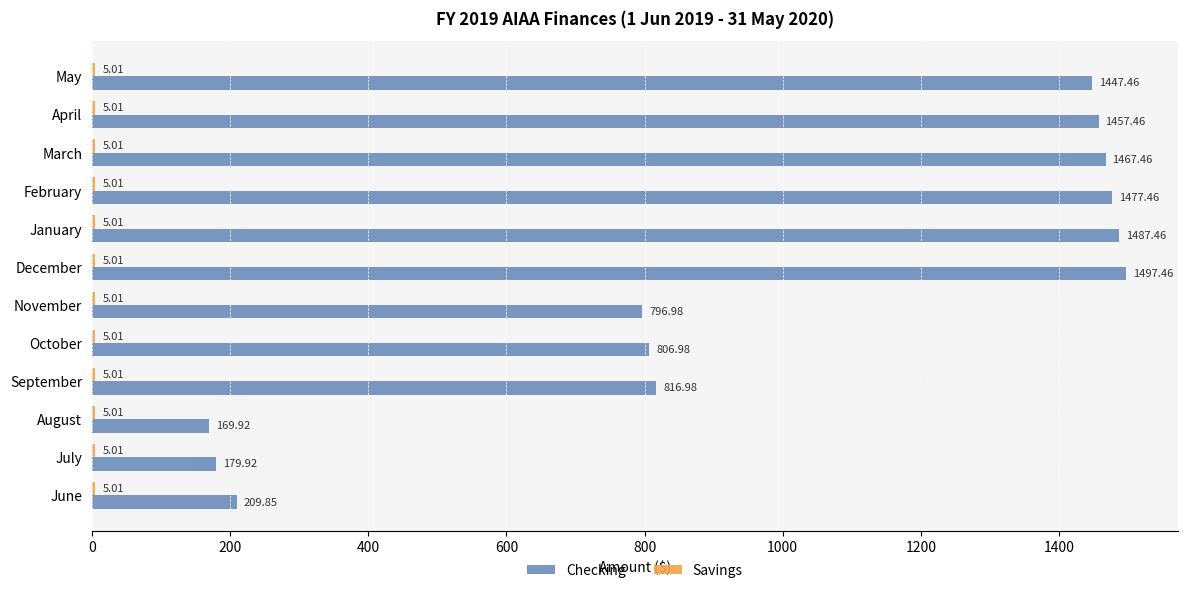

At how many categories does at least one series exceed 876?

6